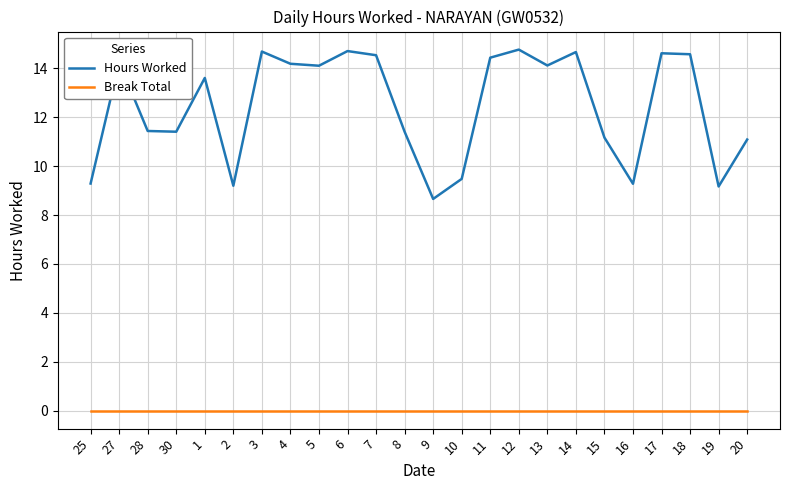

What position from the right is 7?

14